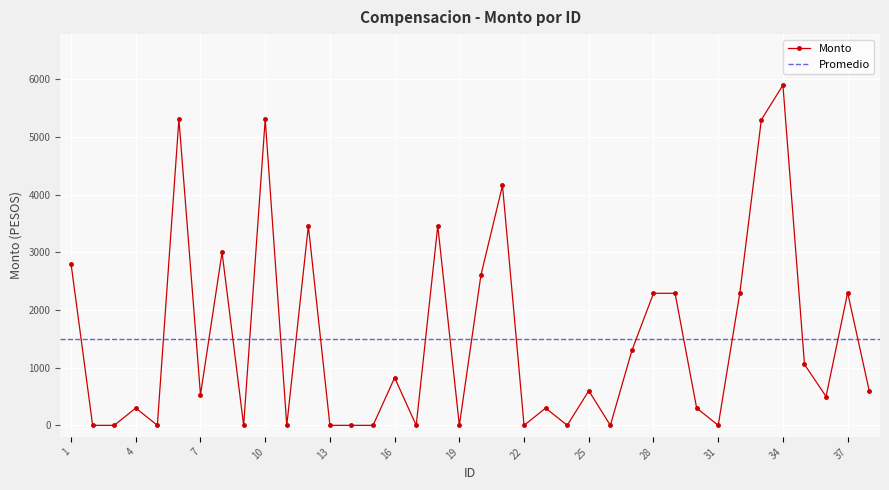

True or false: the data shows 1155 at 16.

False